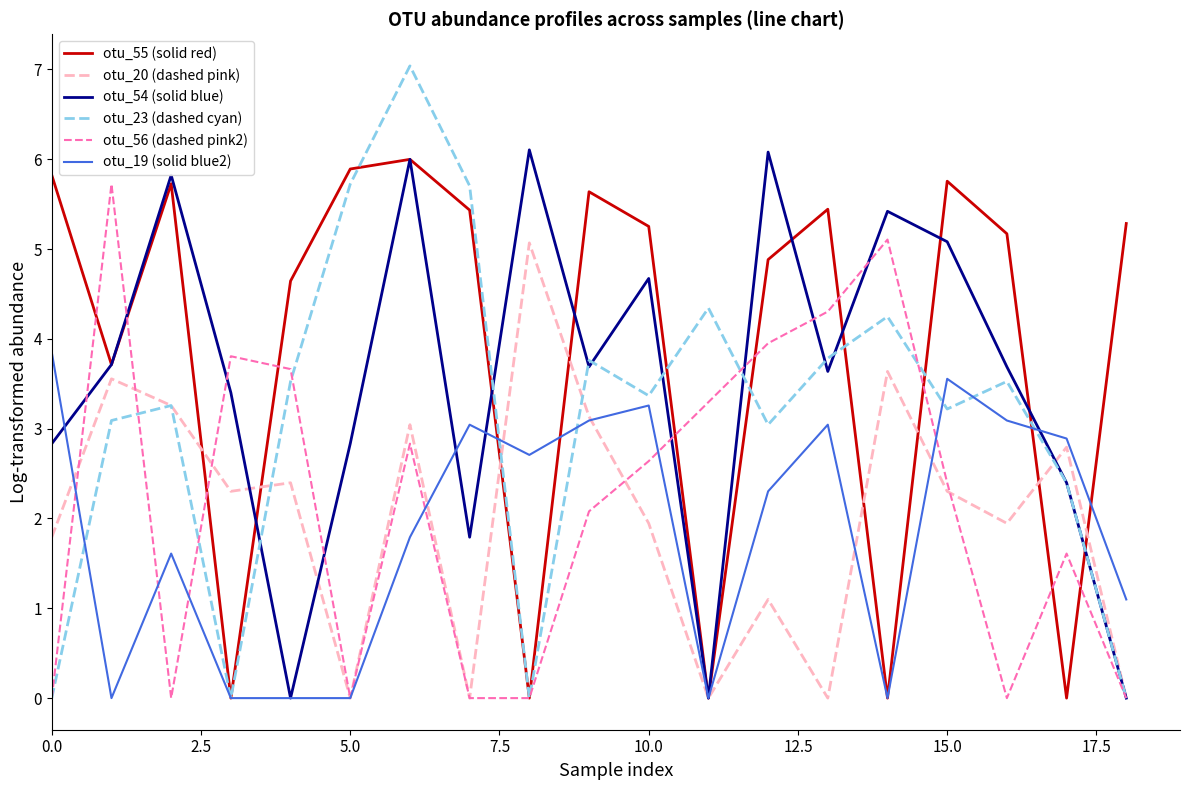

What is the difference between the maximum and second lowest values in the otu_55 (solid red) series?

6.0